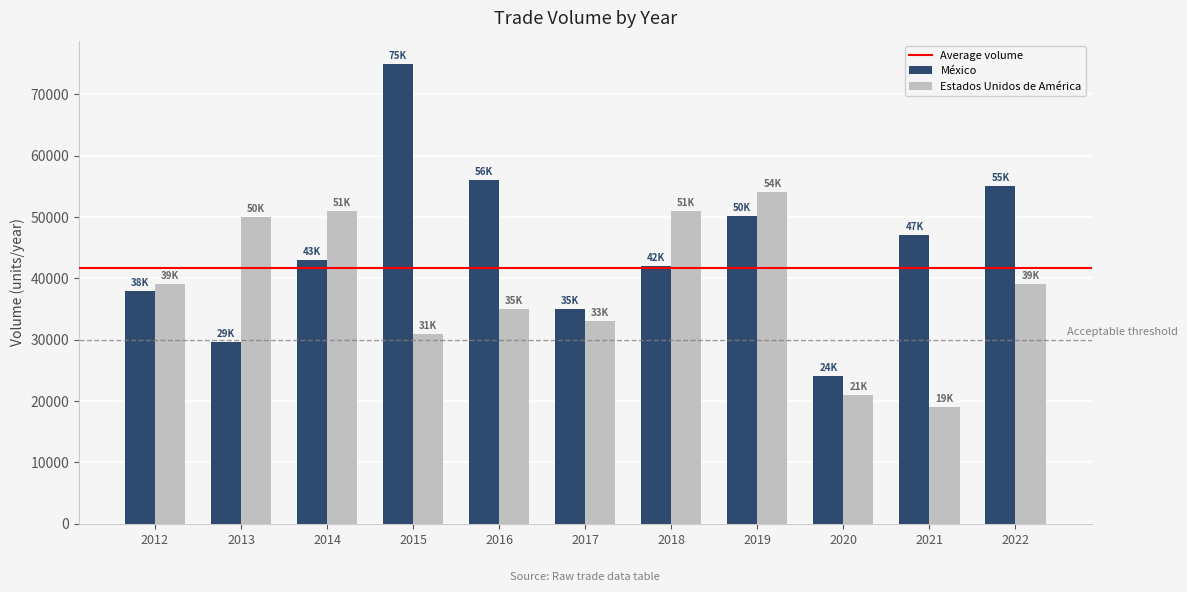

Between 2015 and 2017, which series saw the biggest shift?

México